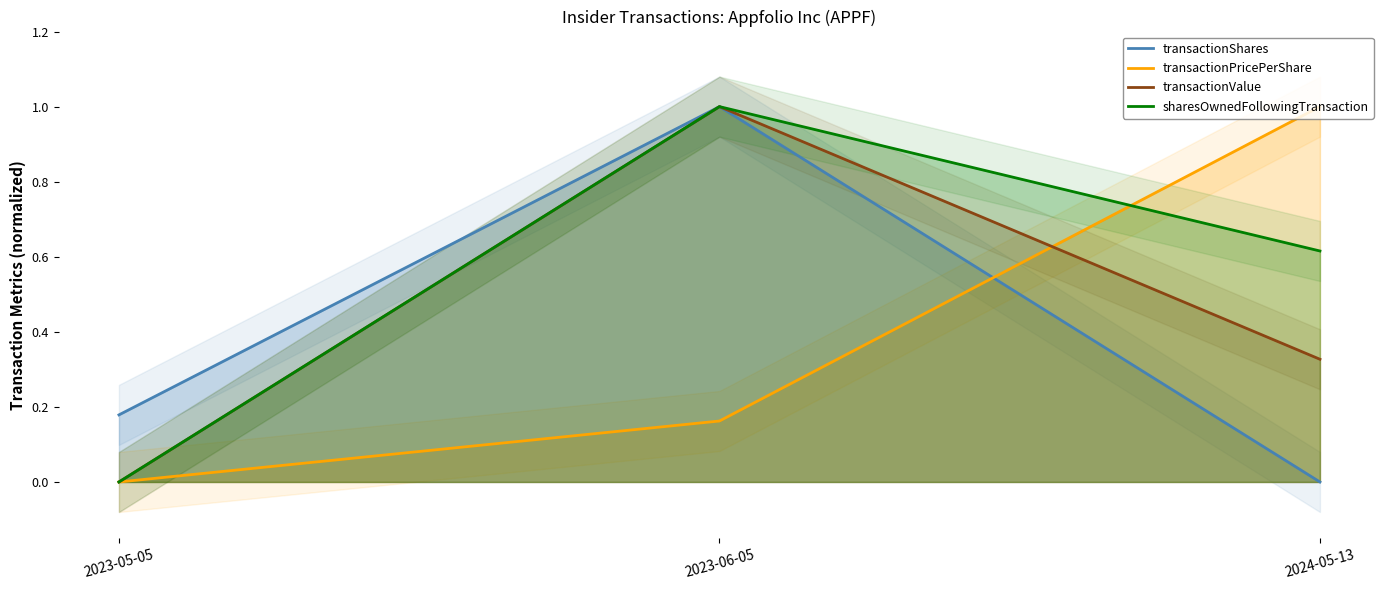

What is the total value across all series at 2023-05-05?

0.2